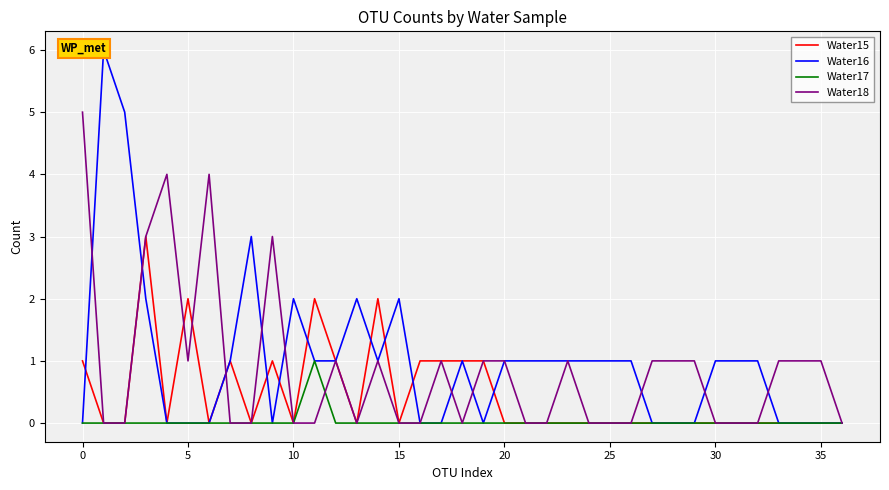

Rank the series at 13 from highest to lowest value.

Water16, Water15, Water17, Water18